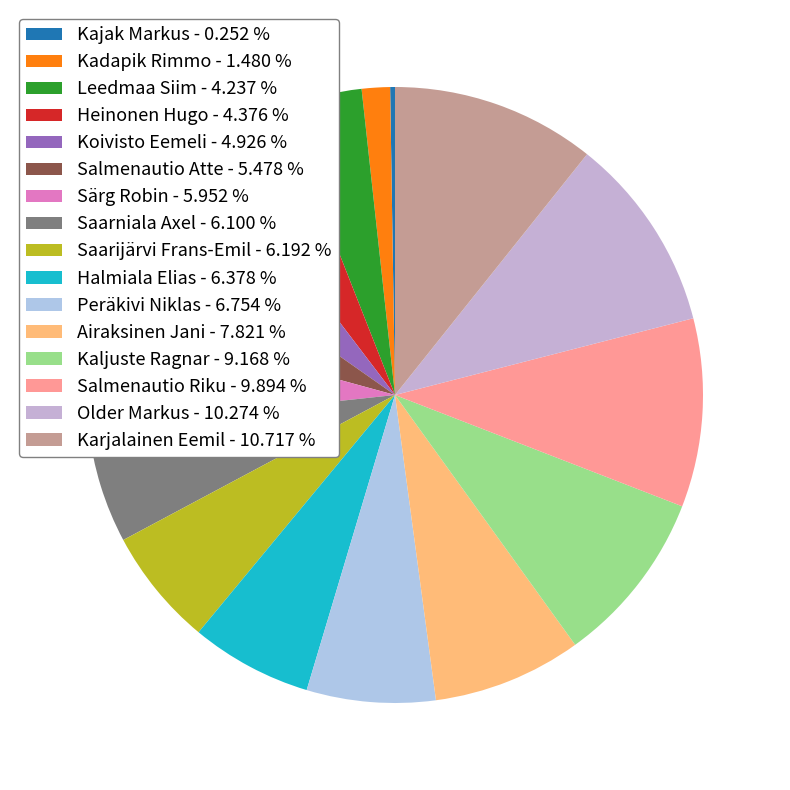

The Heinonen Hugo slice represents 4% of the pie. True or false?

True